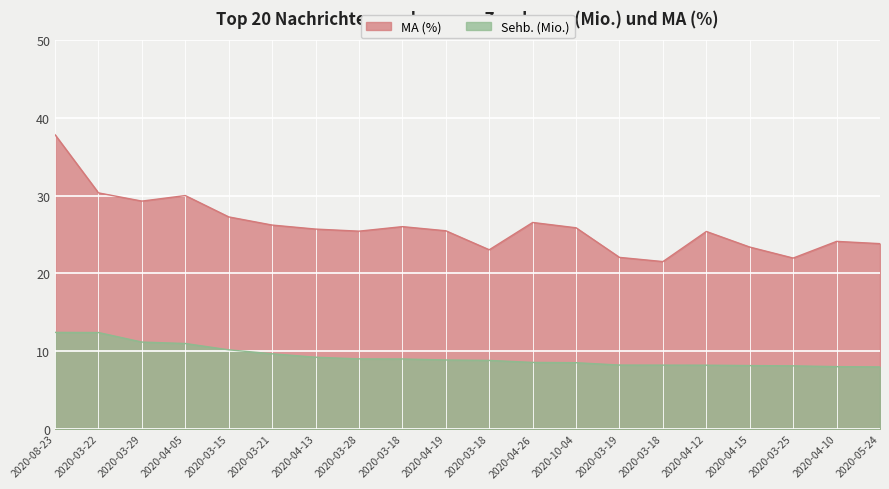

At how many categories does at least one series exceed 26?

8